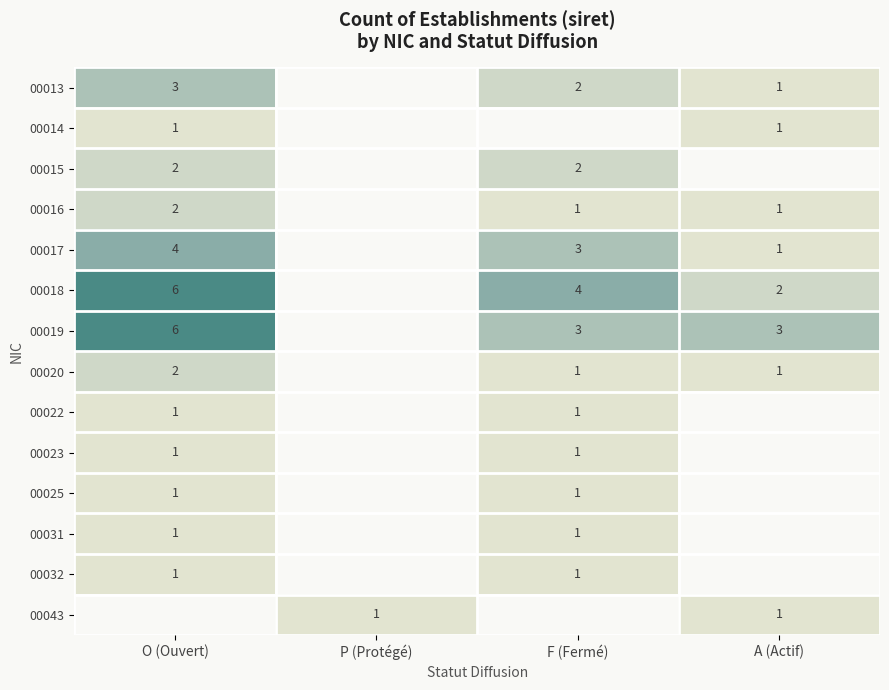

The 00019 series shows 5 at F (Fermé). True or false?

False